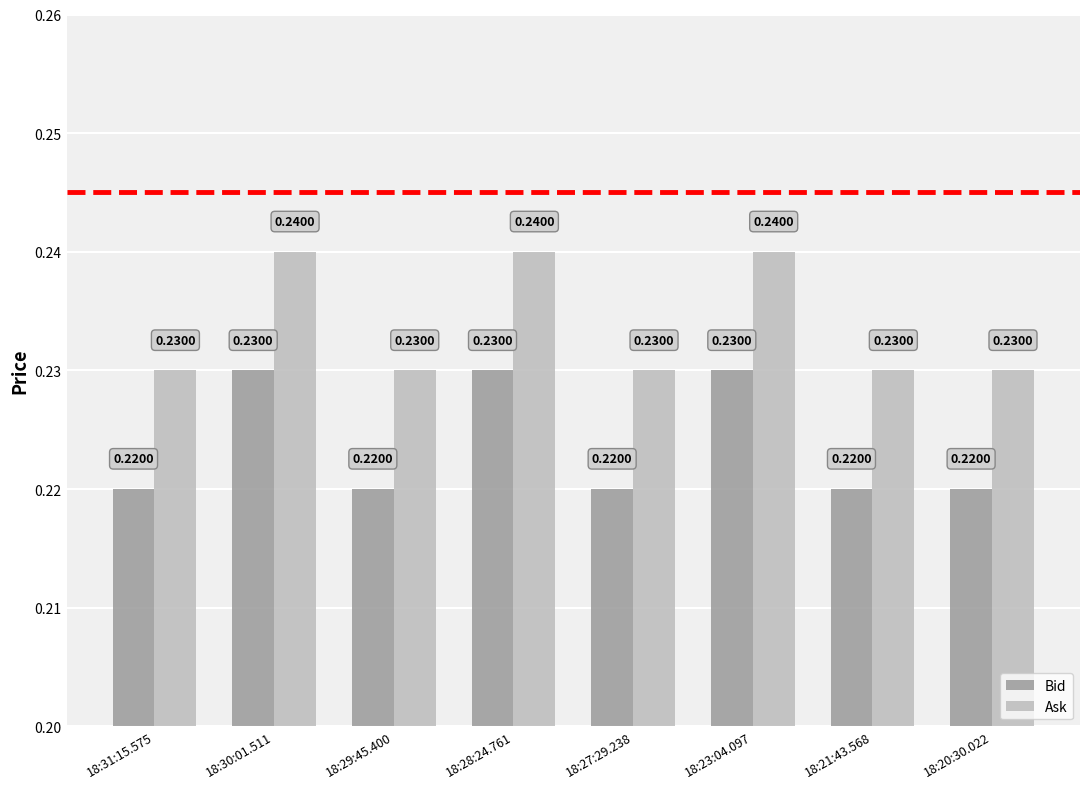

What is the sum of all Ask values?

1.9